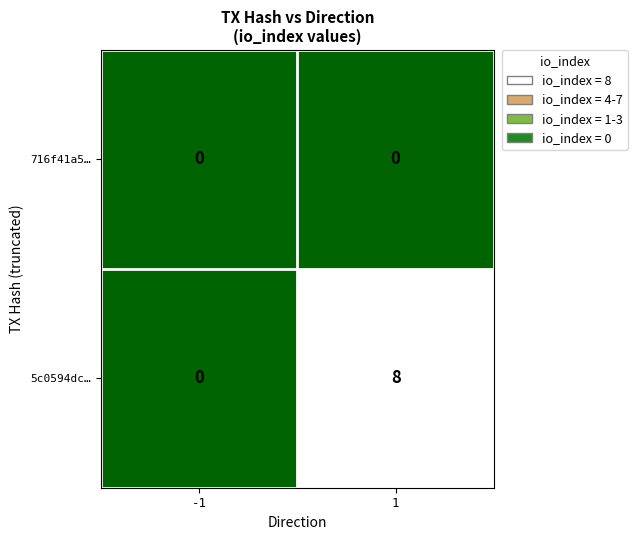

Read the 5c0594dc… value at 1.

8